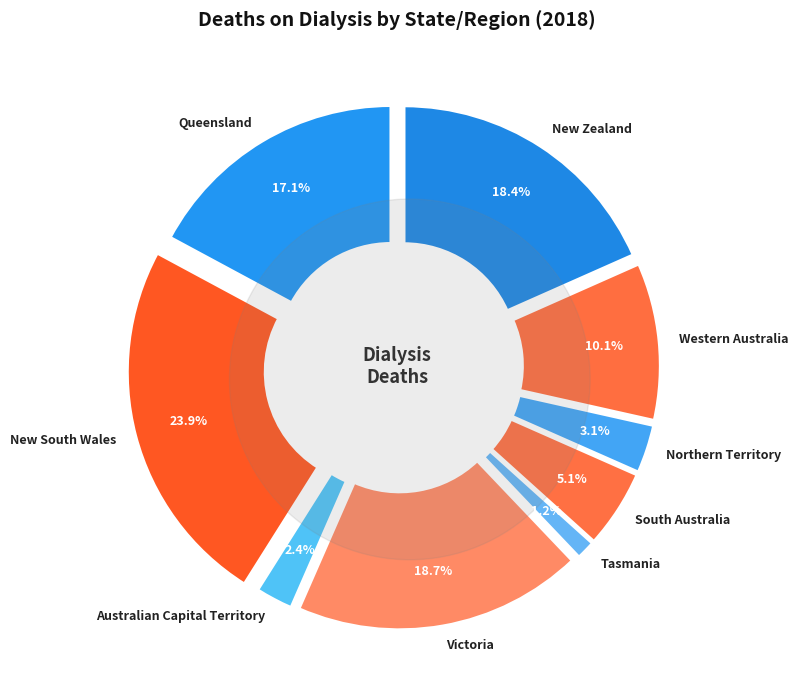

Is it true that New Zealand is 18% of the pie?

True